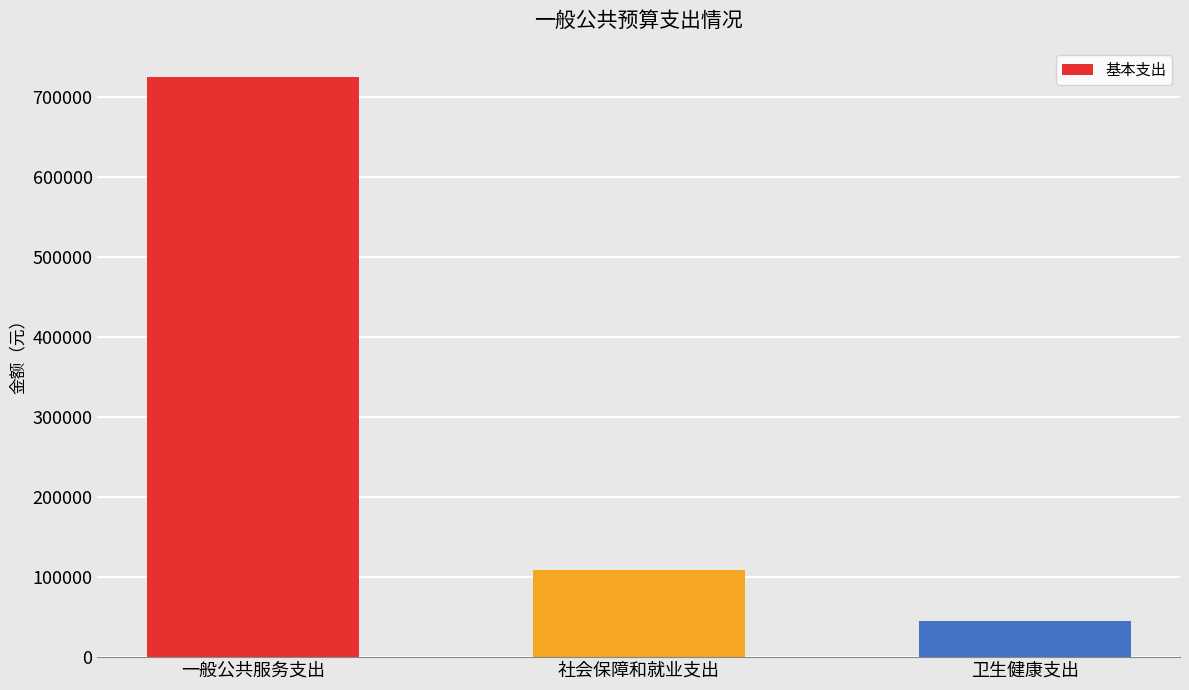

List the labels in order of value, smallest first.

卫生健康支出, 社会保障和就业支出, 一般公共服务支出